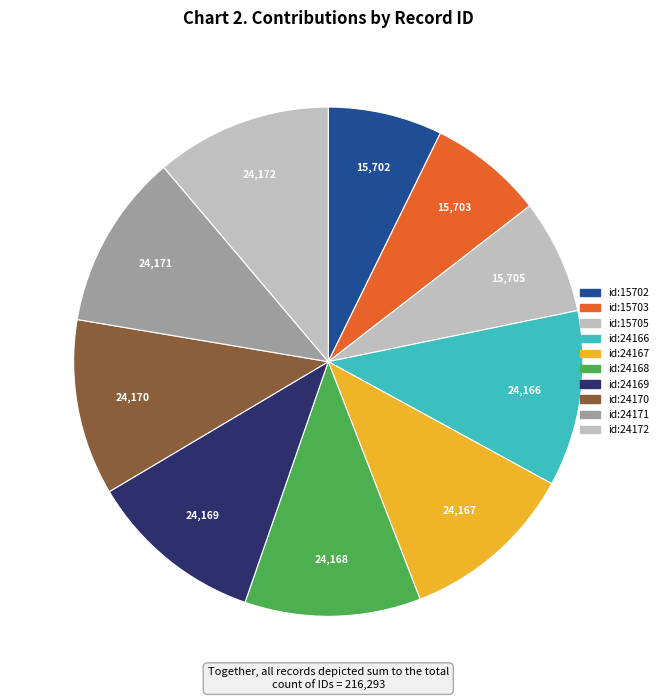

What is the change in value from id:15702 to id:15703?

+1